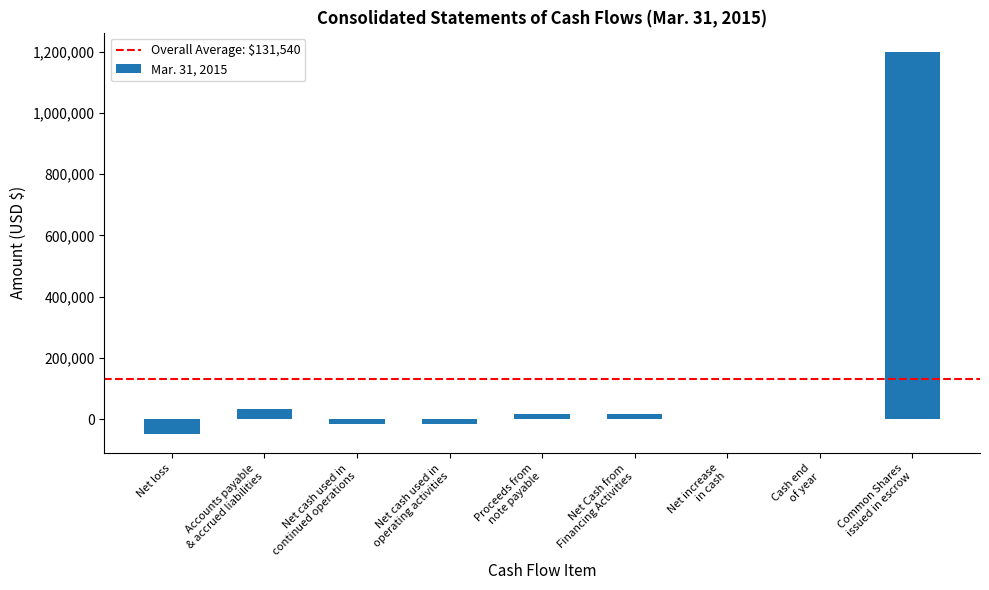

What is the greatest value displayed?

1200000